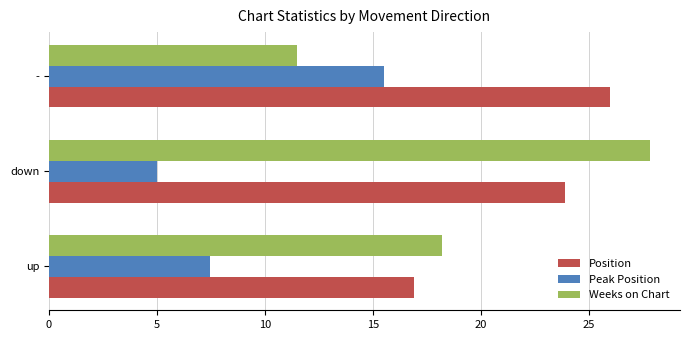

Is the value of Position at down greater than the value of Weeks on Chart at -?

Yes